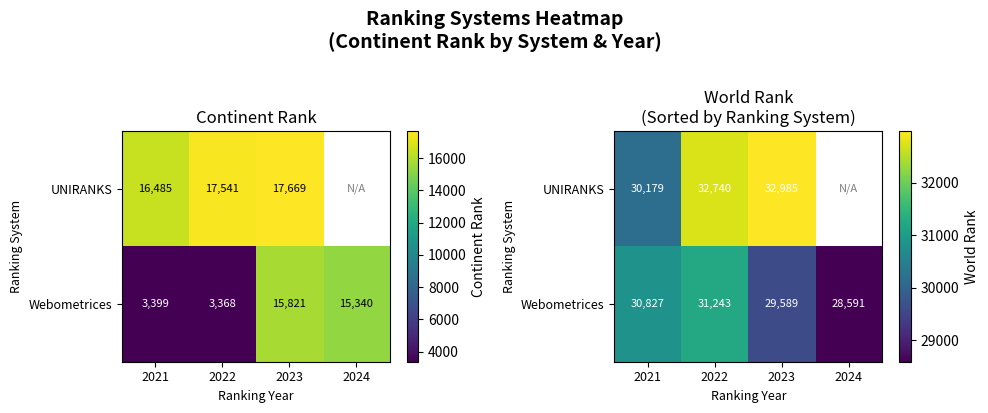

The value of Webometrices at 2022 is 15379.5. True or false?

False